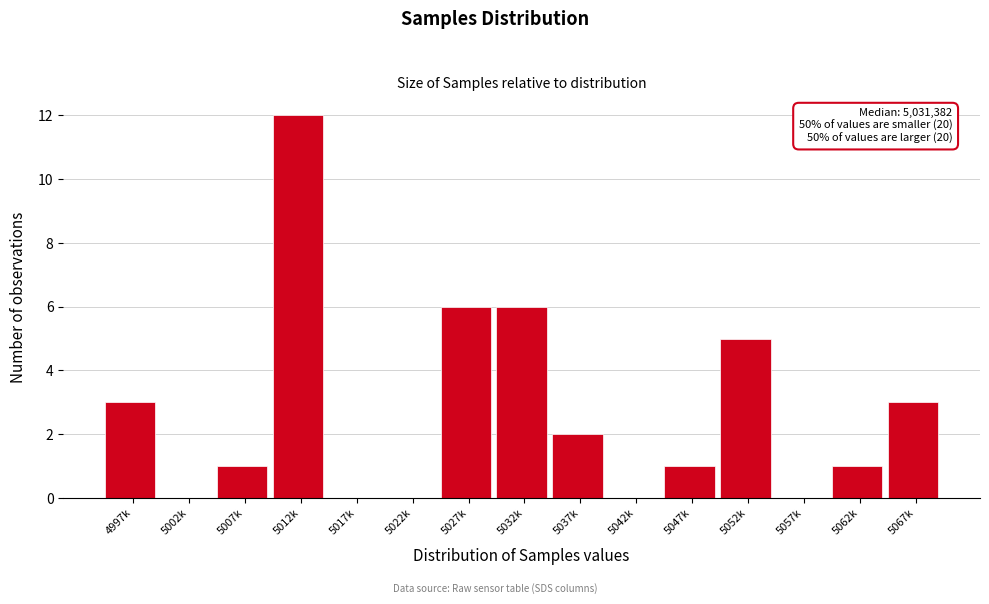

Reading right to left, transcribe all the data shown in this chart.

5067k=3	5062k=1	5057k=0	5052k=5	5047k=1	5042k=0	5037k=2	5032k=6	5027k=6	5022k=0	5017k=0	5012k=12	5007k=1	5002k=0	4997k=3